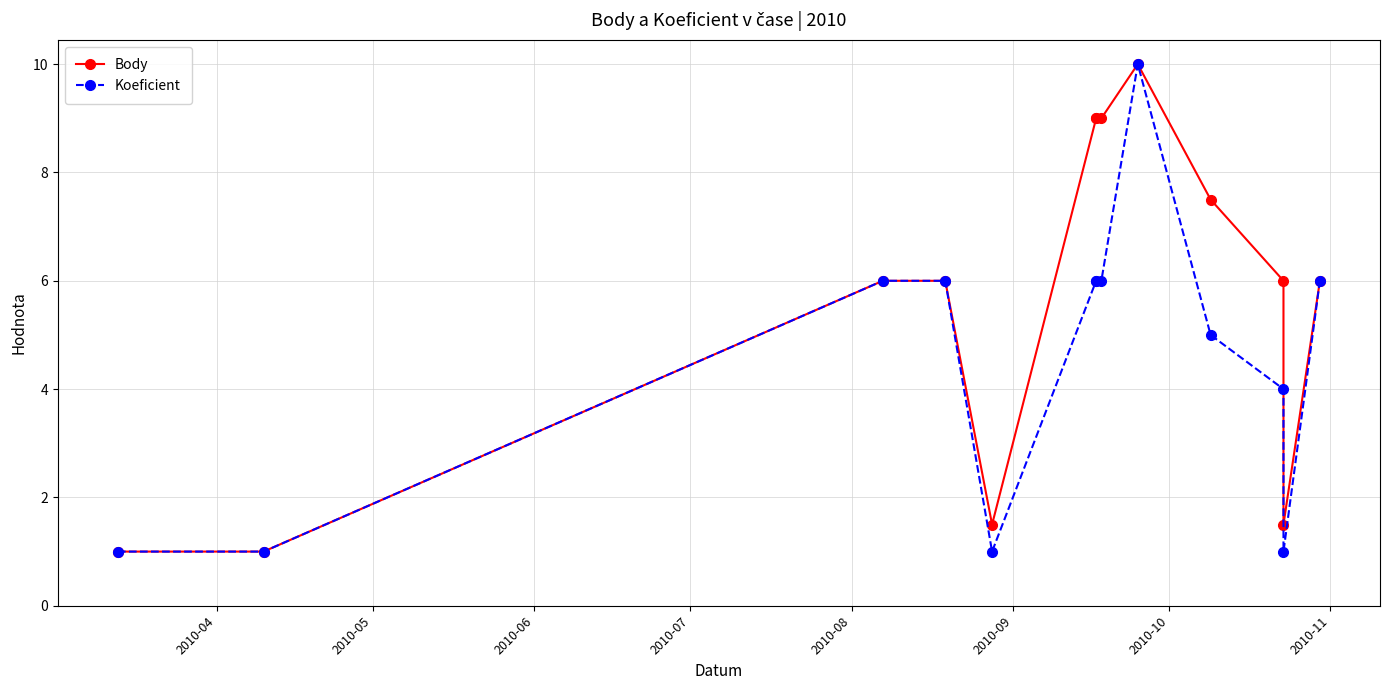

The value of Body at 8 is 5.1. True or false?

False